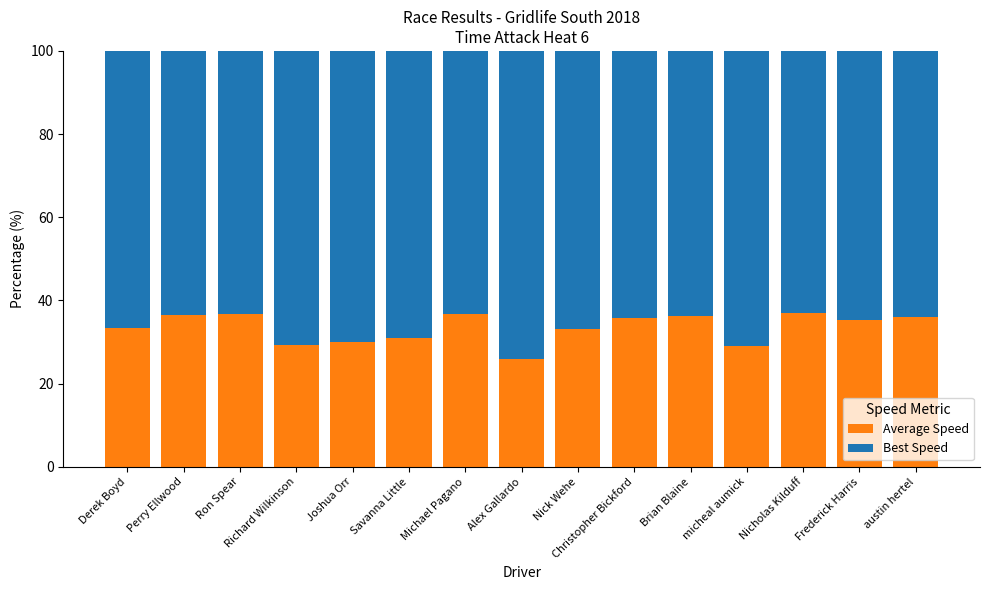

Which category has the lowest value in the Average Speed series?

Alex Gallardo